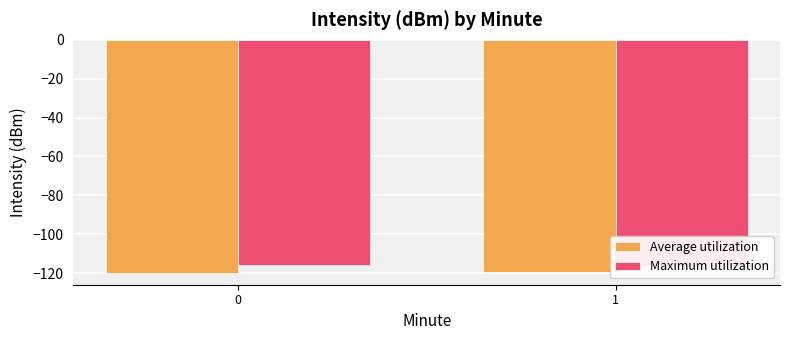

How many bars are there in each group?

2